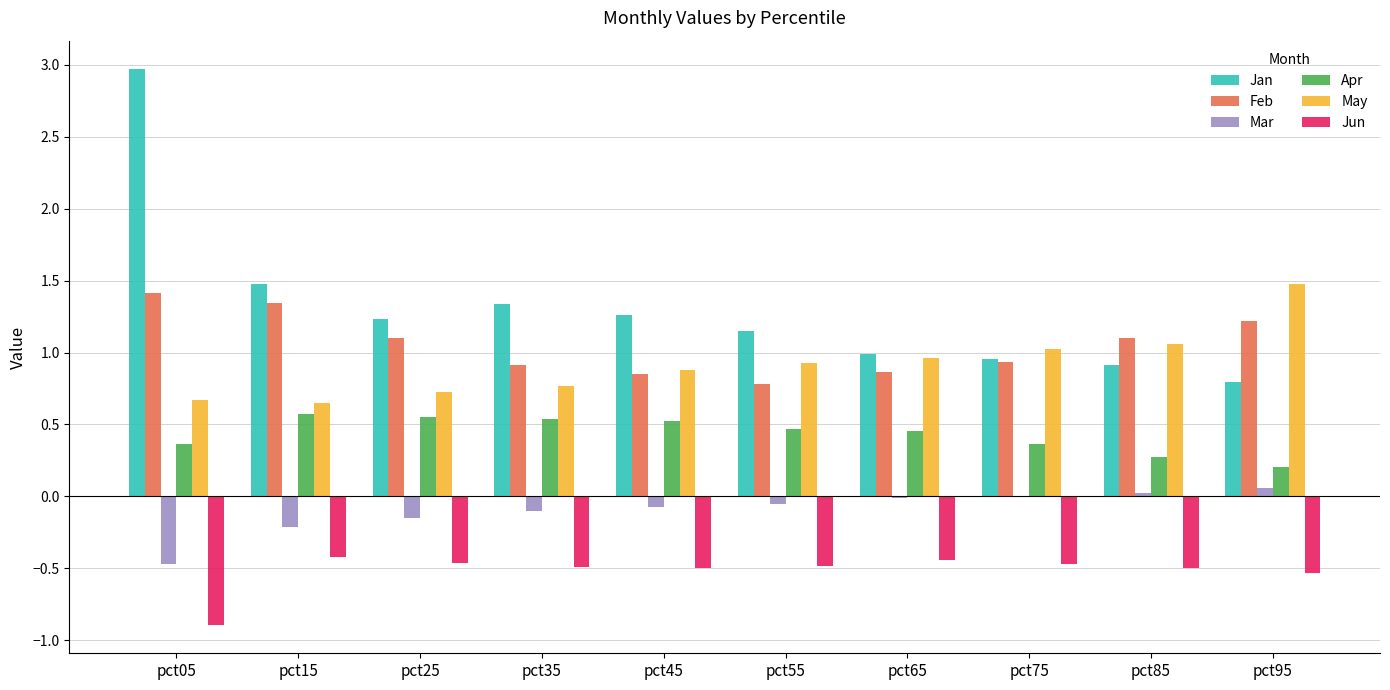

How many categories are shown in the chart?

10